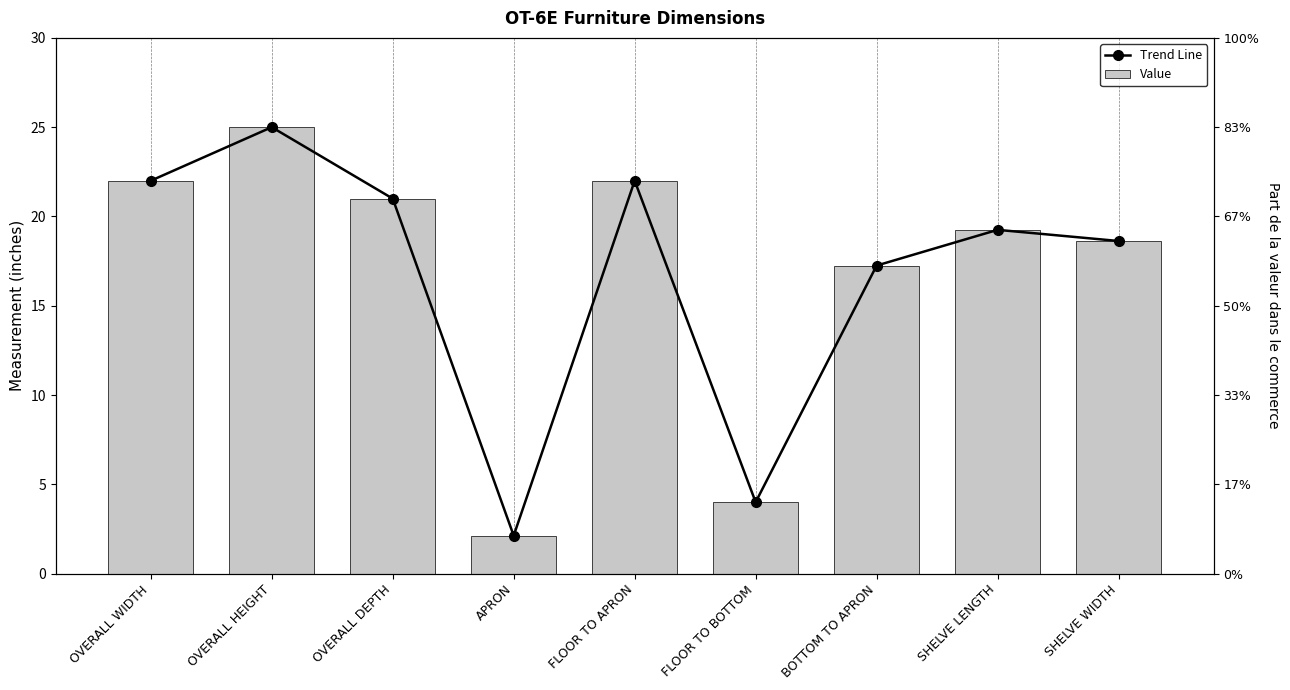

The Trend Line series shows 21.0 at OVERALL DEPTH. True or false?

True